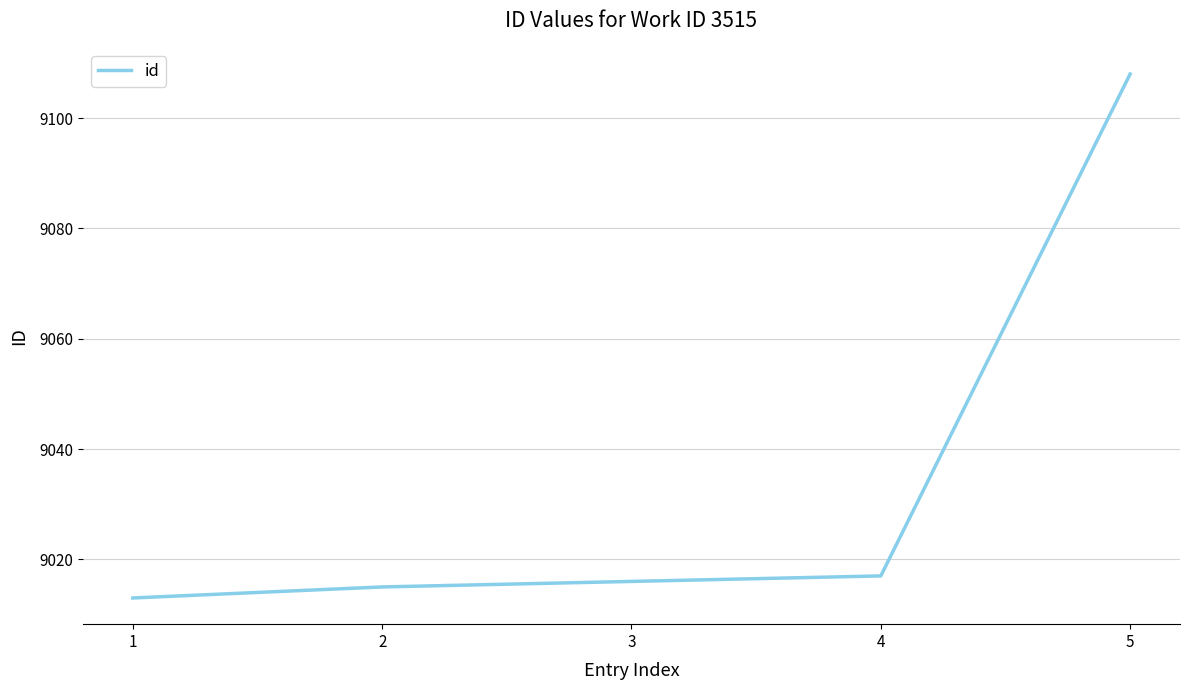

List the labels in order of value, smallest first.

1, 2, 3, 4, 5